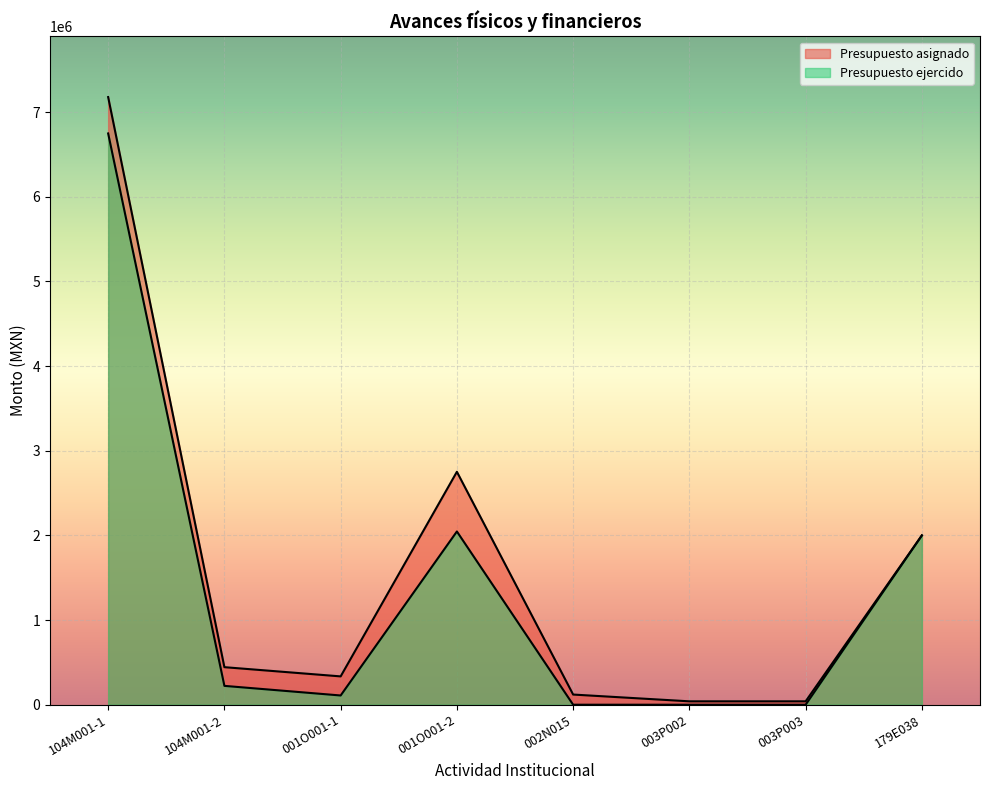

Where is Presupuesto asignado nearest to the value 3608517?

001O001-2